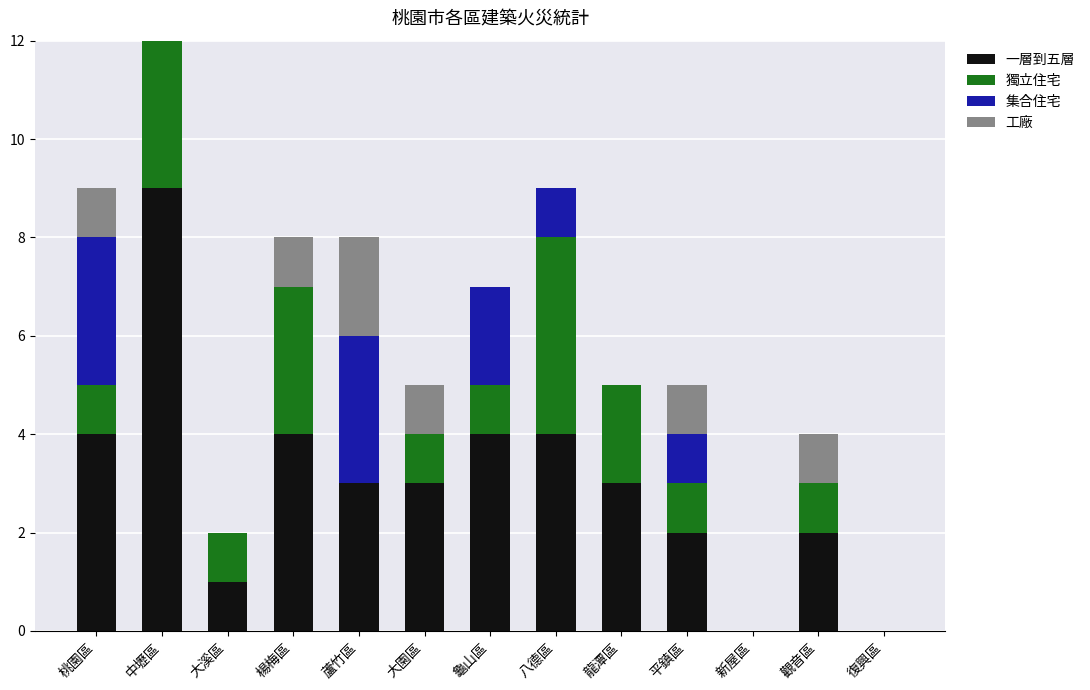

What is the sum of all 獨立住宅 values?

20